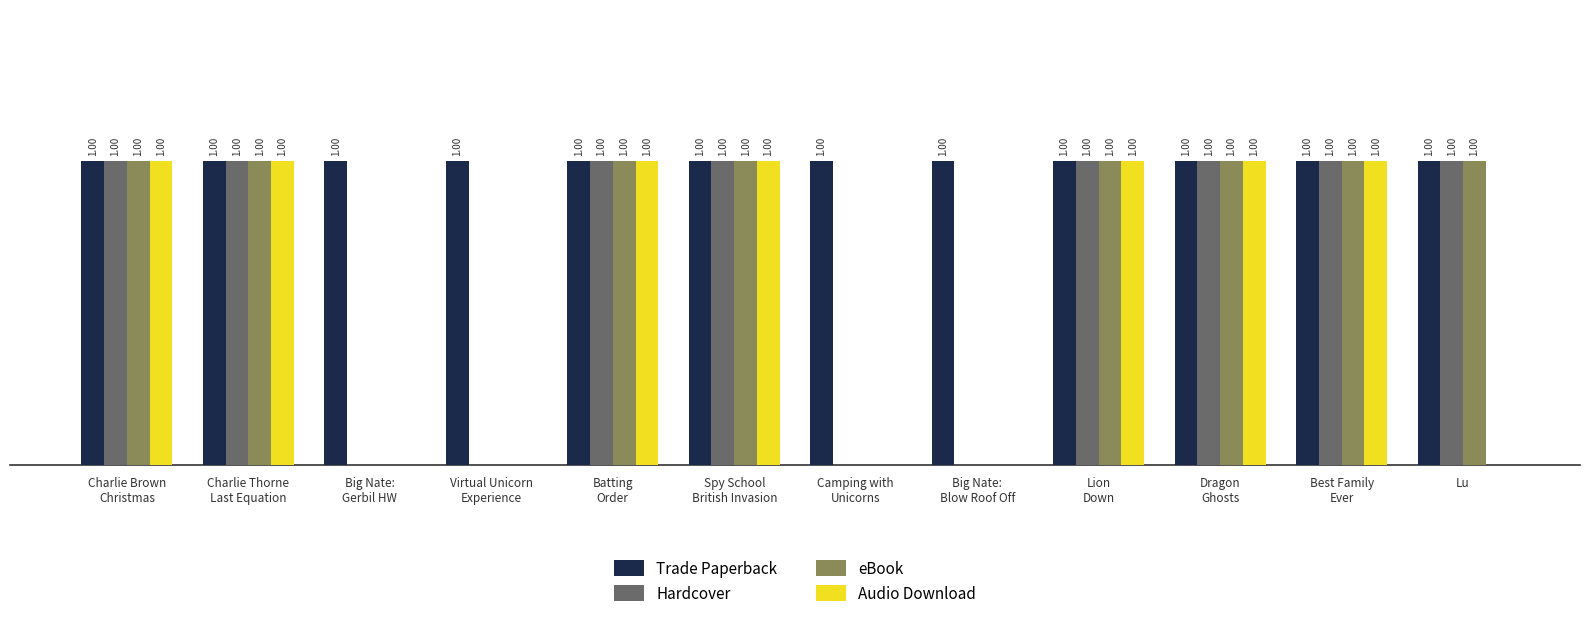

Which series has the largest total across all categories?

Trade Paperback